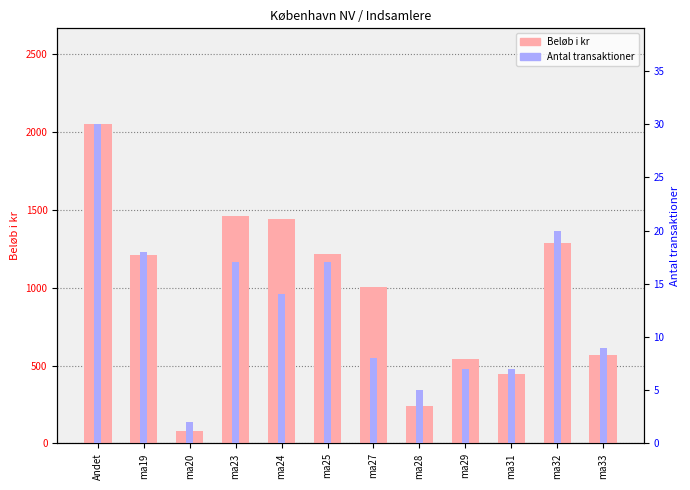

What is the average value of the Beløb i kr series?

962